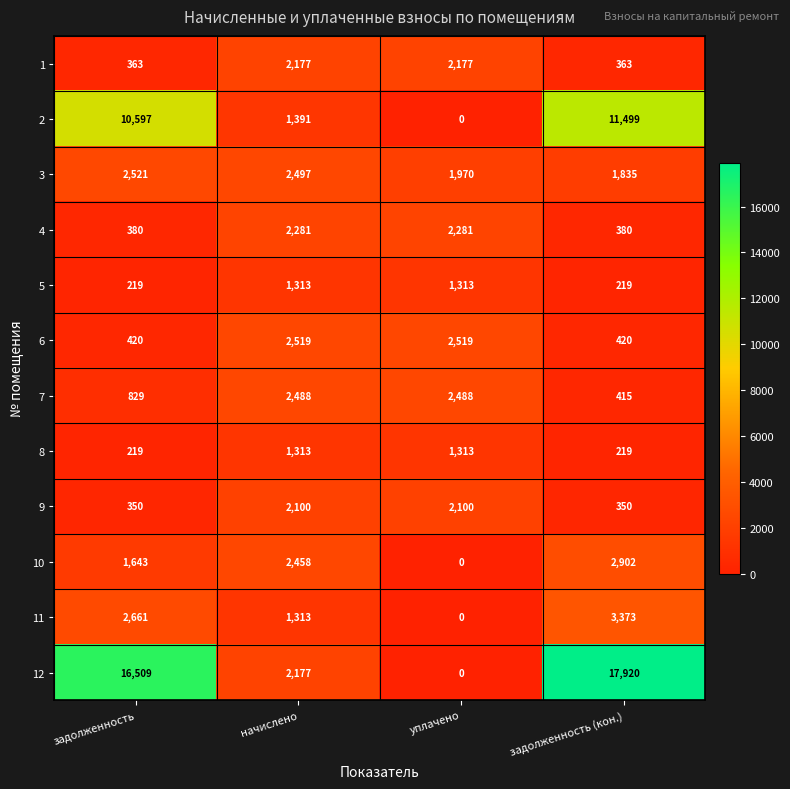

What is the spread (max minus min) of values at уплачено?

2519